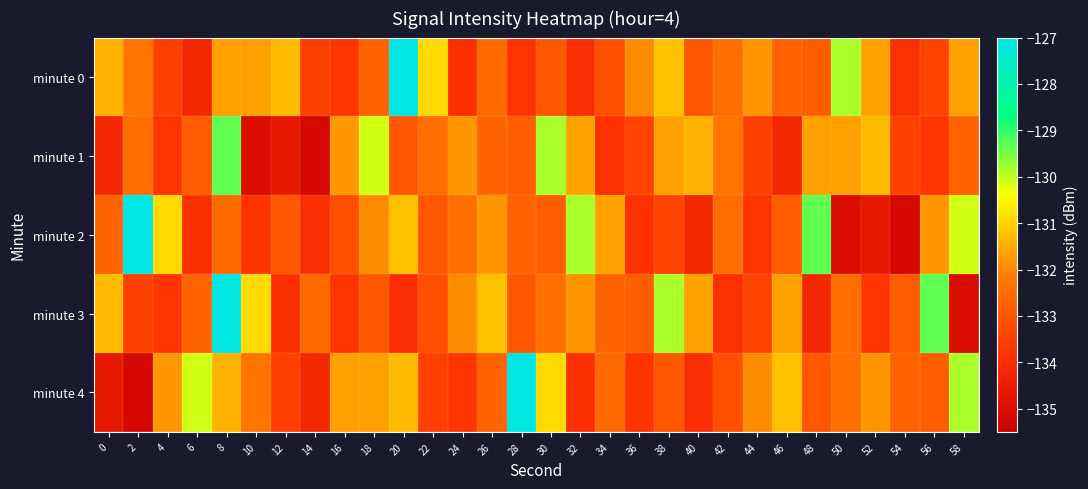

What is the smallest value displayed?

-135.2